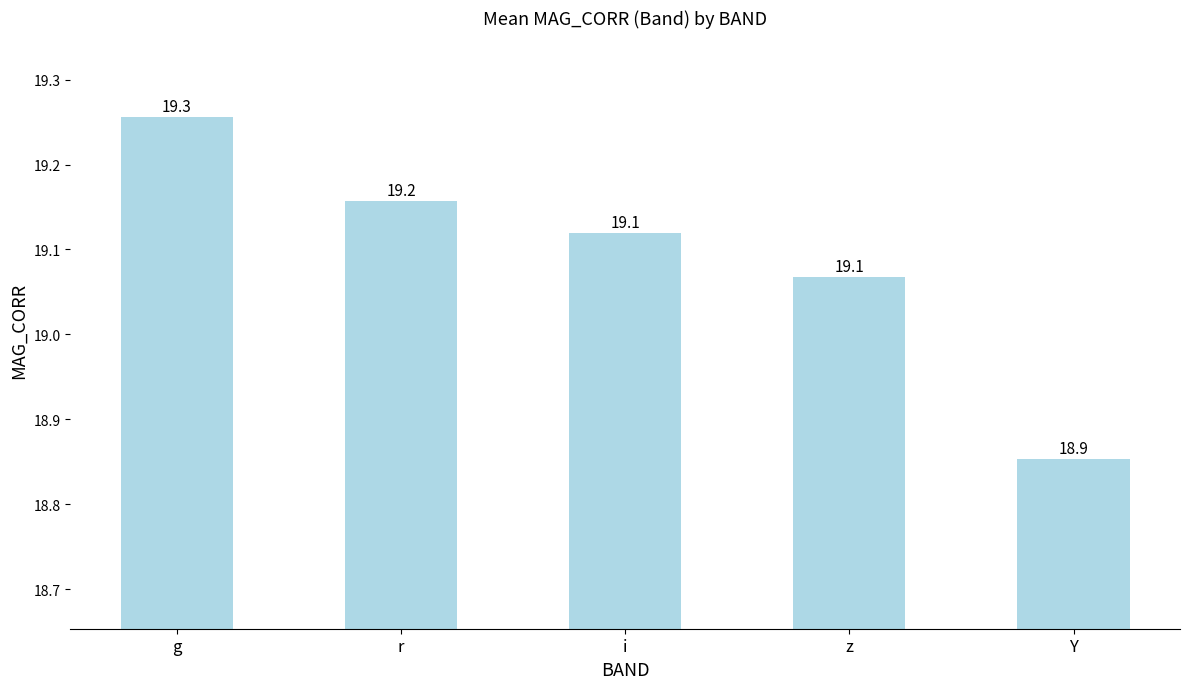

Between Y and z, which is larger?

z